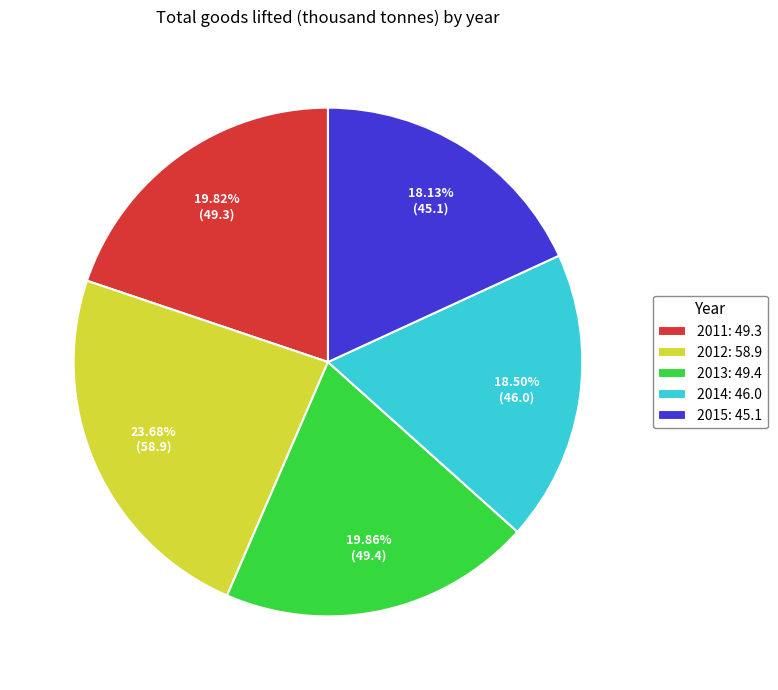

Approximately how many times larger is the value at 2014: 46.0 compared to 2015: 45.1?

1.0